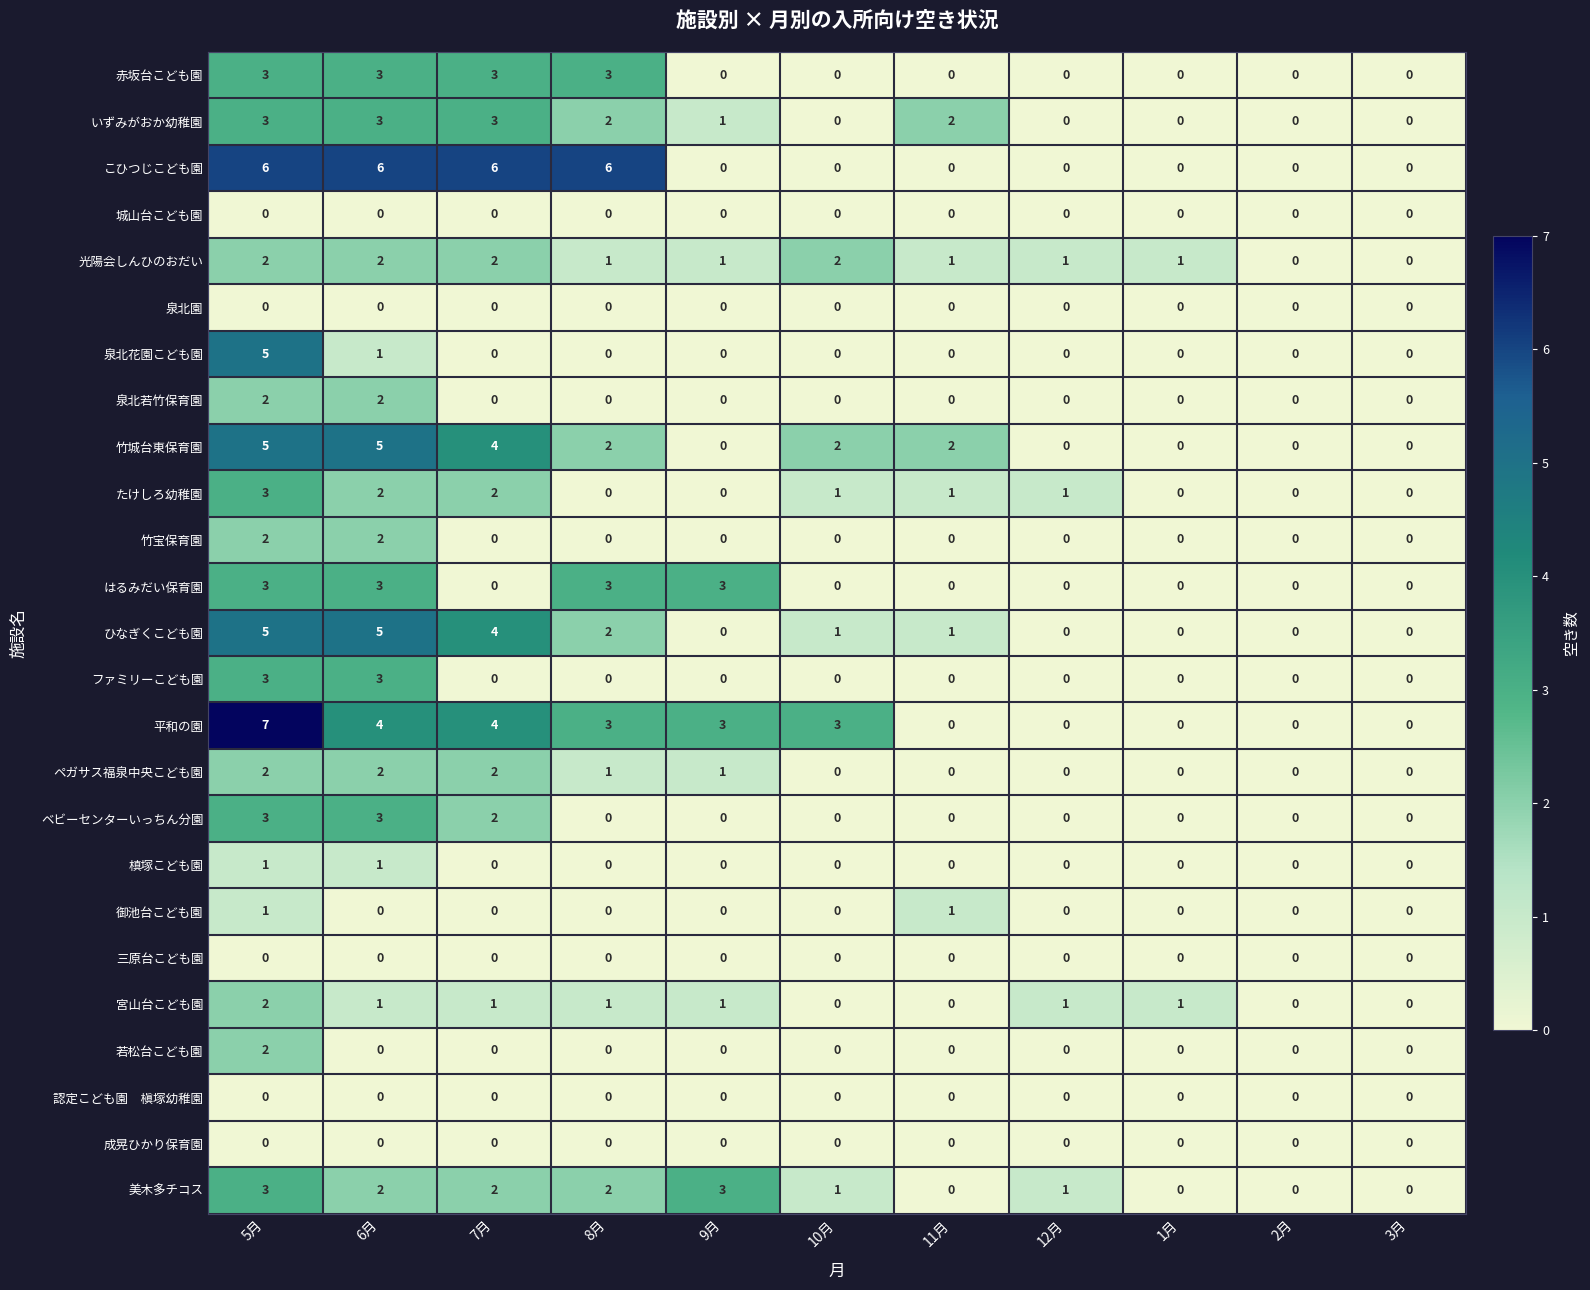

Count the 赤坂台こども園 values in the range 0 to 3.

11